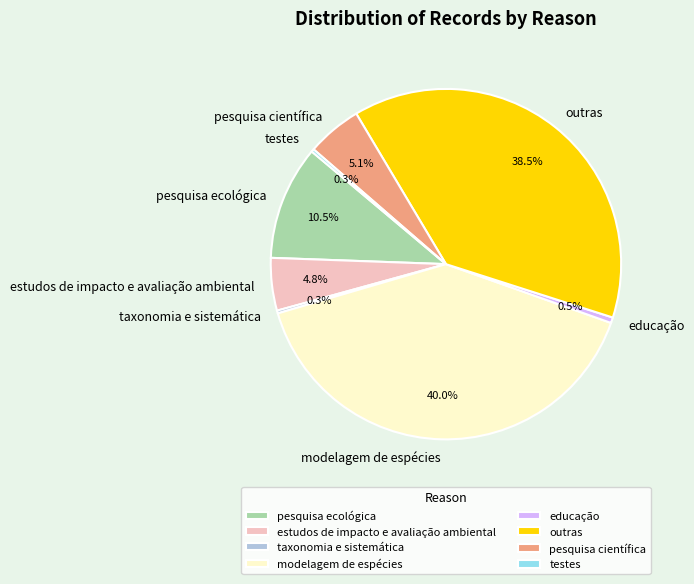

What percentage is the estudos de impacto e avaliação ambiental slice, to the nearest percent?

5%